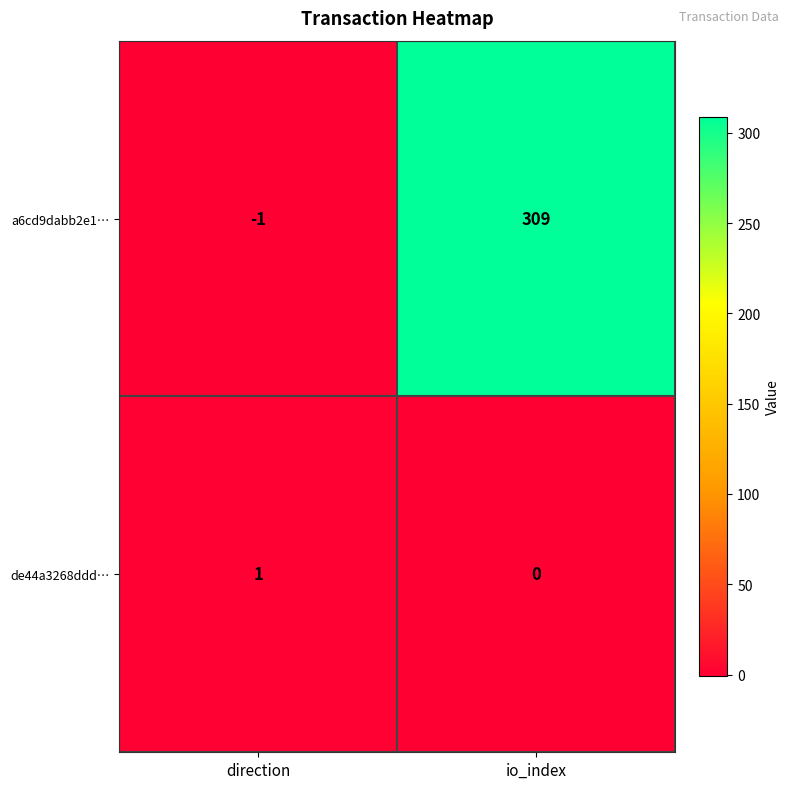

At which label does de44a3268ddd… reach its peak?

direction